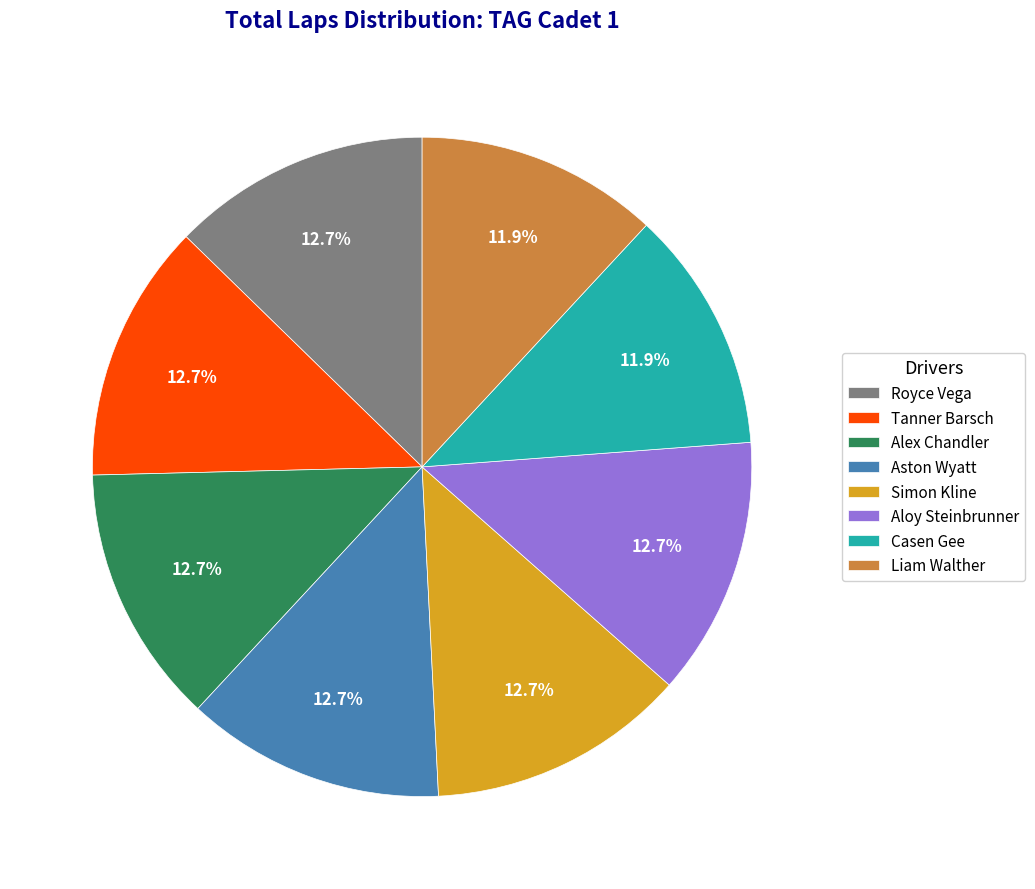

Count the number of slices in the pie.

8